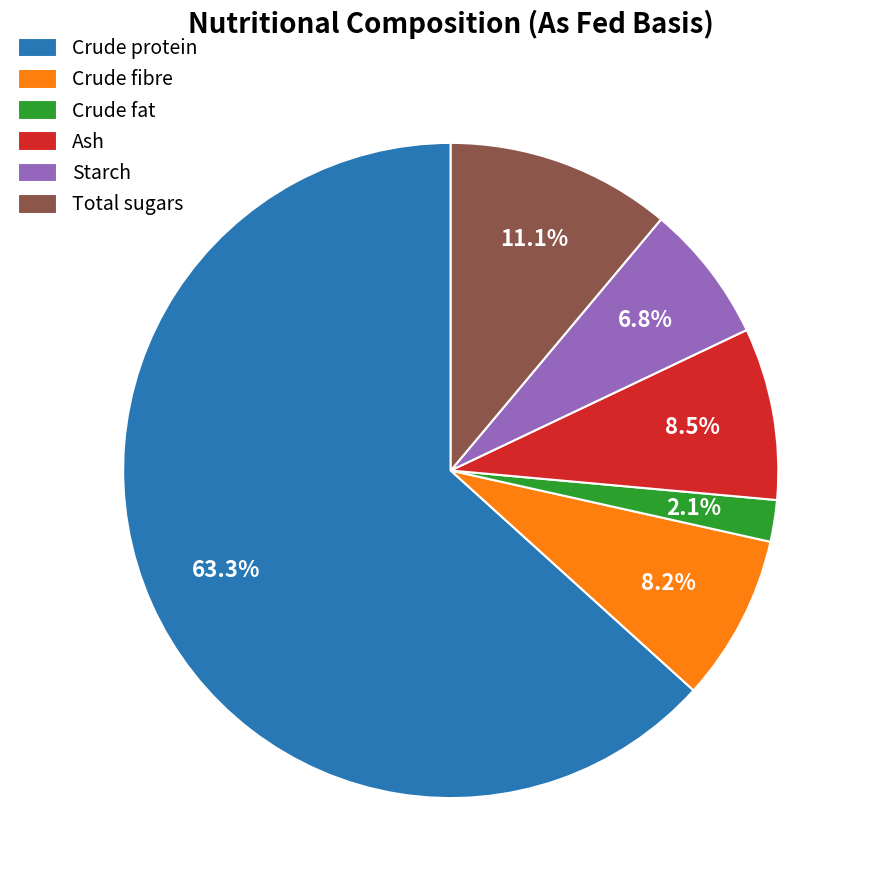

Does Crude protein account for over 50% of the chart?

Yes